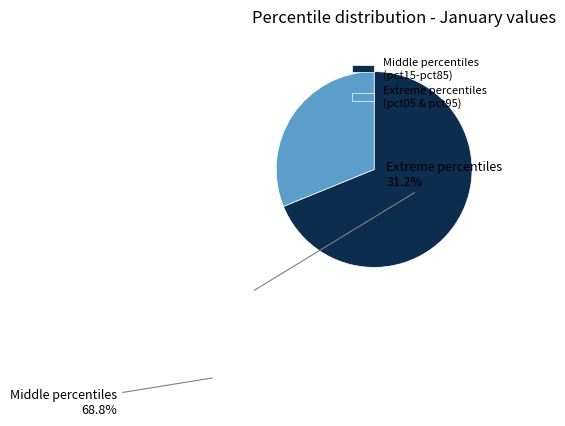

True or false: Extreme percentiles (pct05 & pct95) accounts for 31% of the total.

True